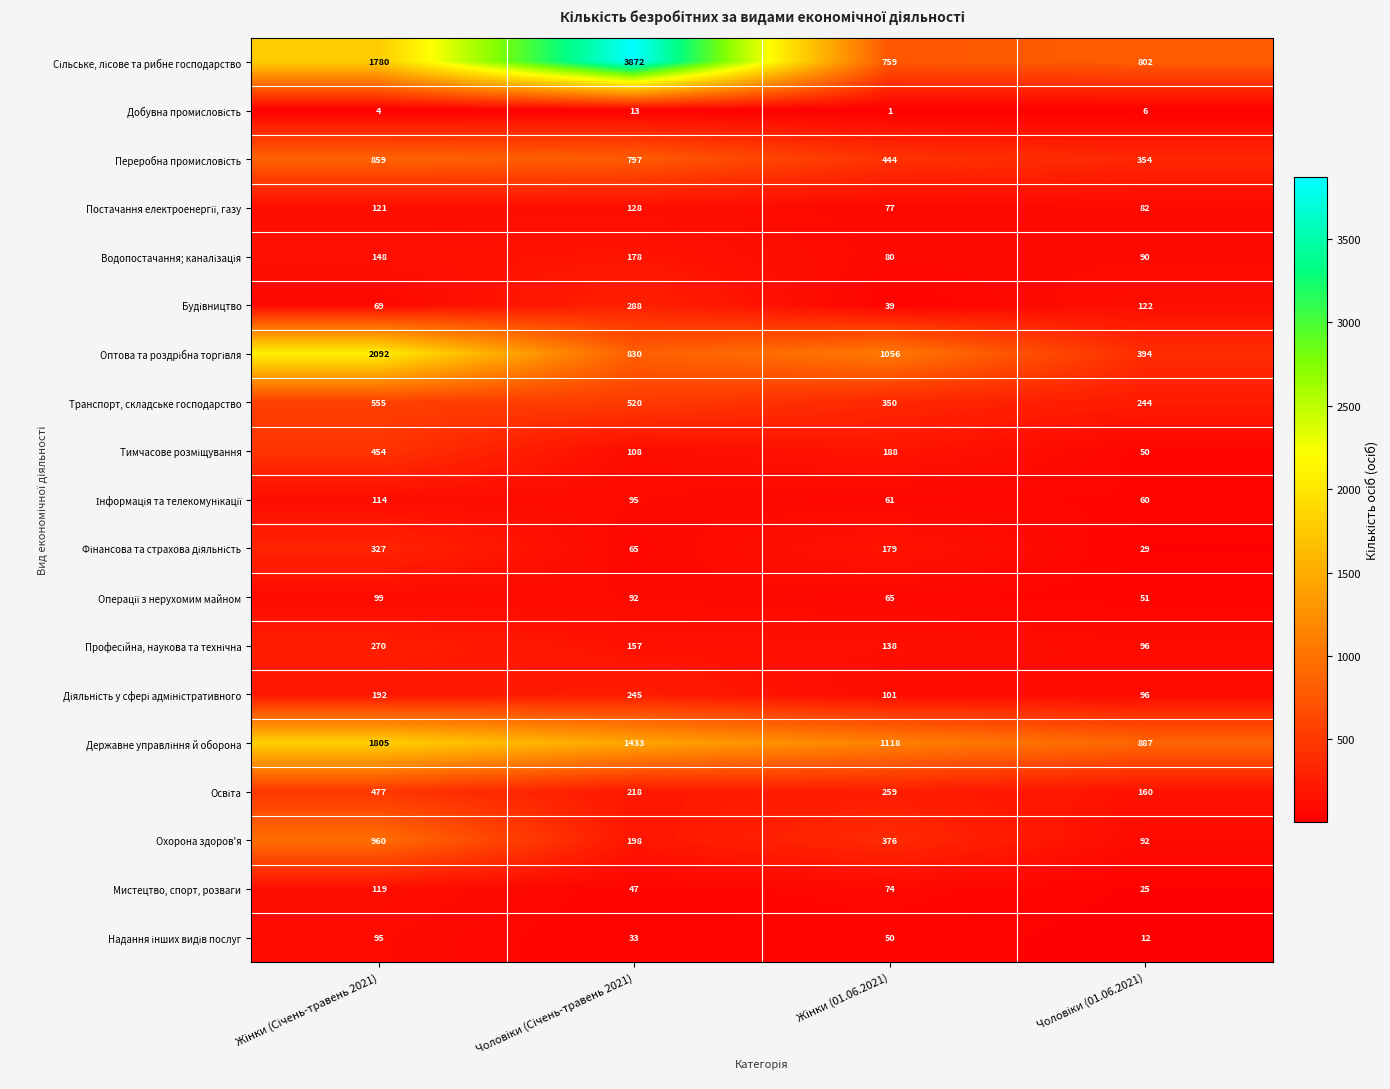

Between Чоловіки (01.06.2021) and Жінки (01.06.2021), which is larger?

Чоловіки (01.06.2021)